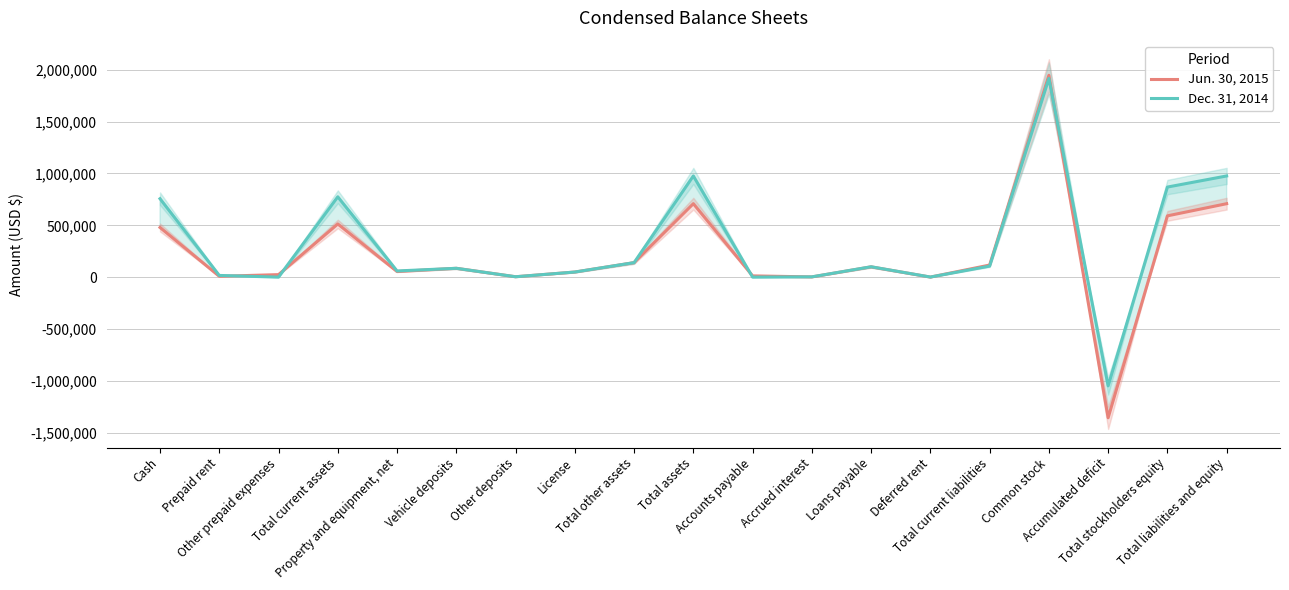

What is the difference between the maximum and minimum values in the Dec. 31, 2014 series?

2962495